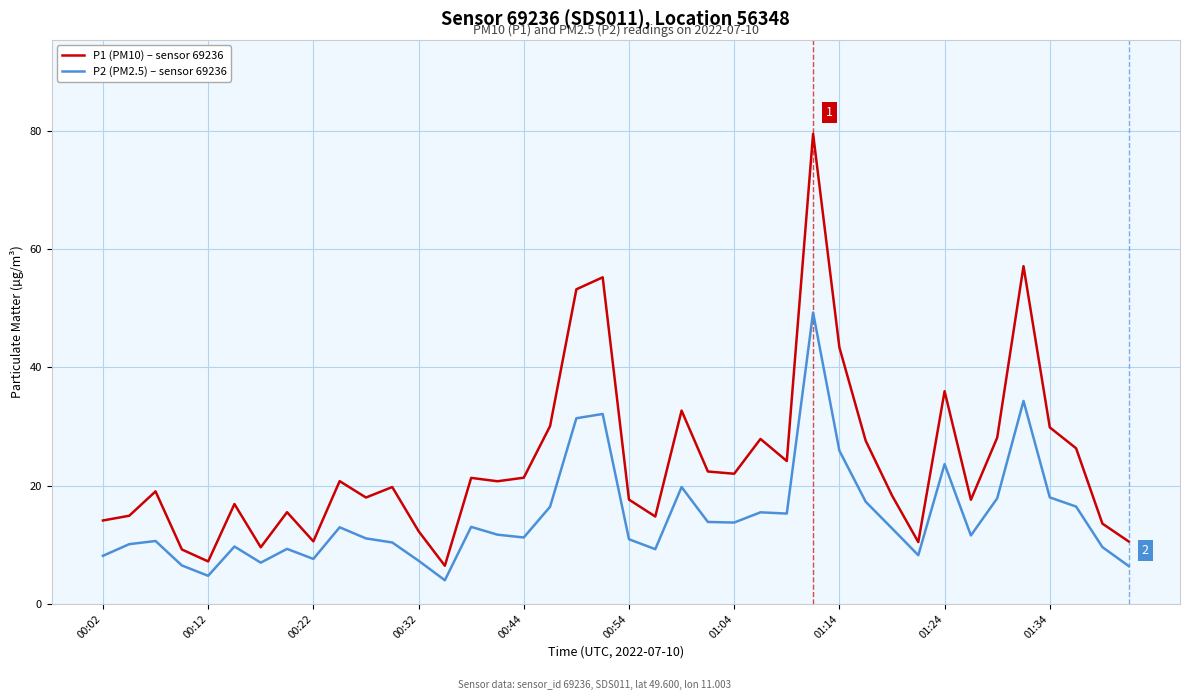

Which series has the largest total across all categories?

P1 (PM10) – sensor 69236